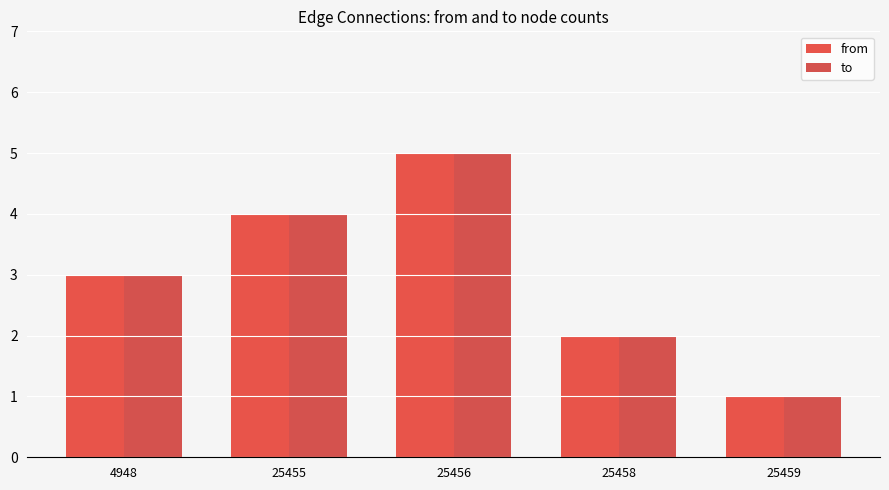

Rank the series at 25458 from lowest to highest value.

from, to